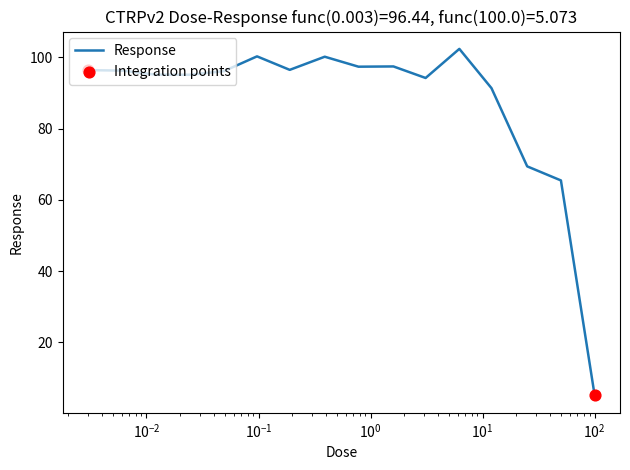

What is the maximum value shown in the chart?

102.4